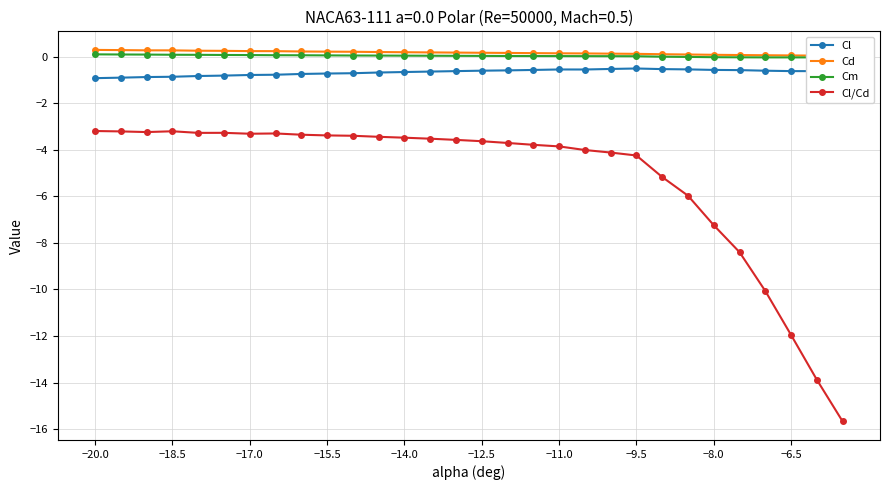

What are all the series names shown in the legend?

Cl, Cd, Cm, Cl/Cd